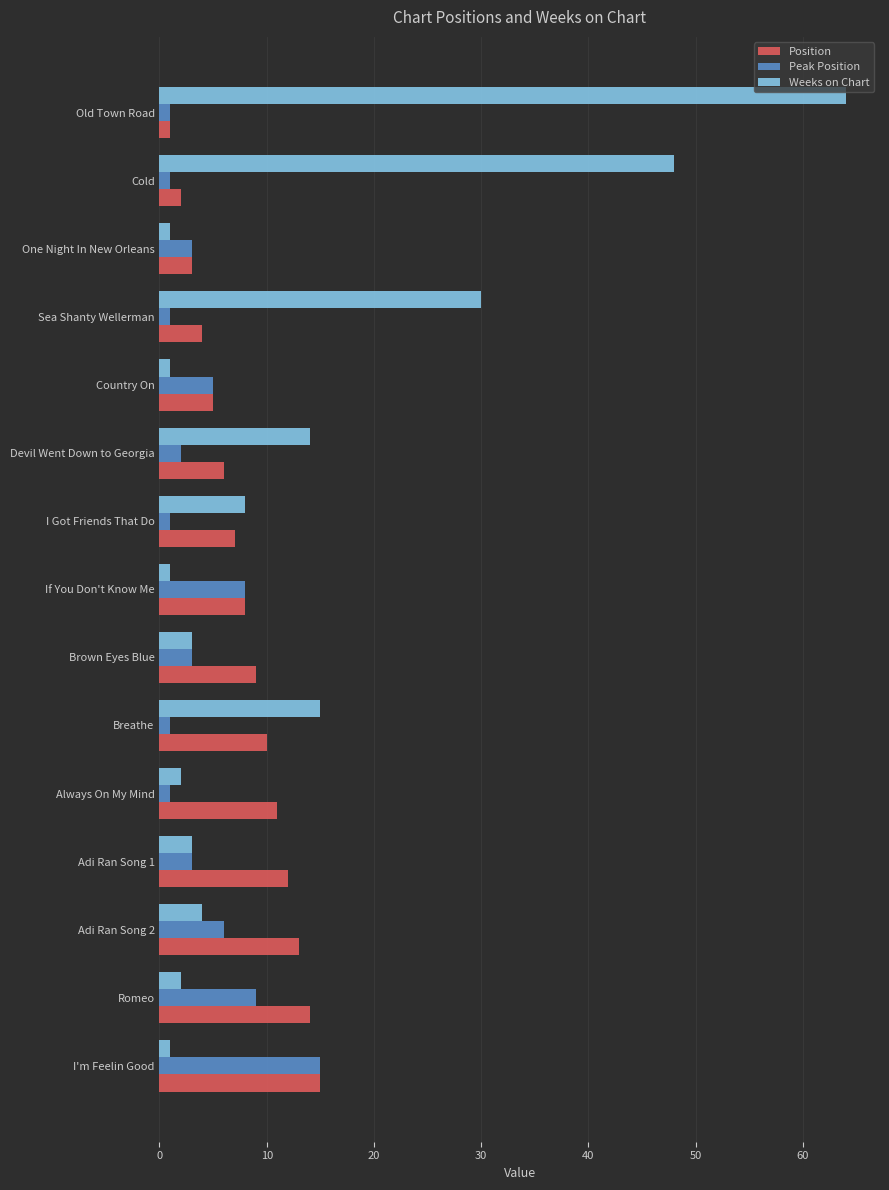

What is the greatest value displayed?

64